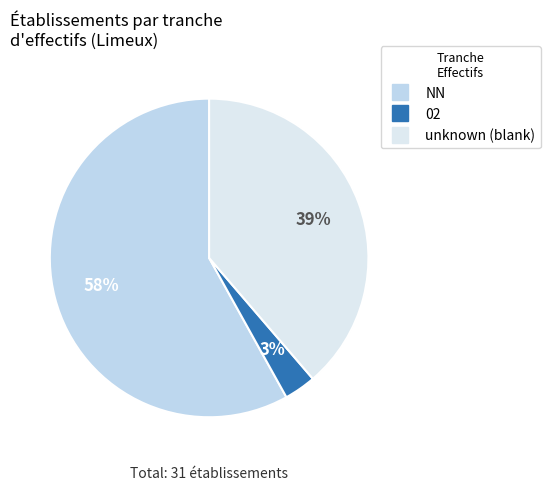

What is the smallest slice in the pie chart?

02